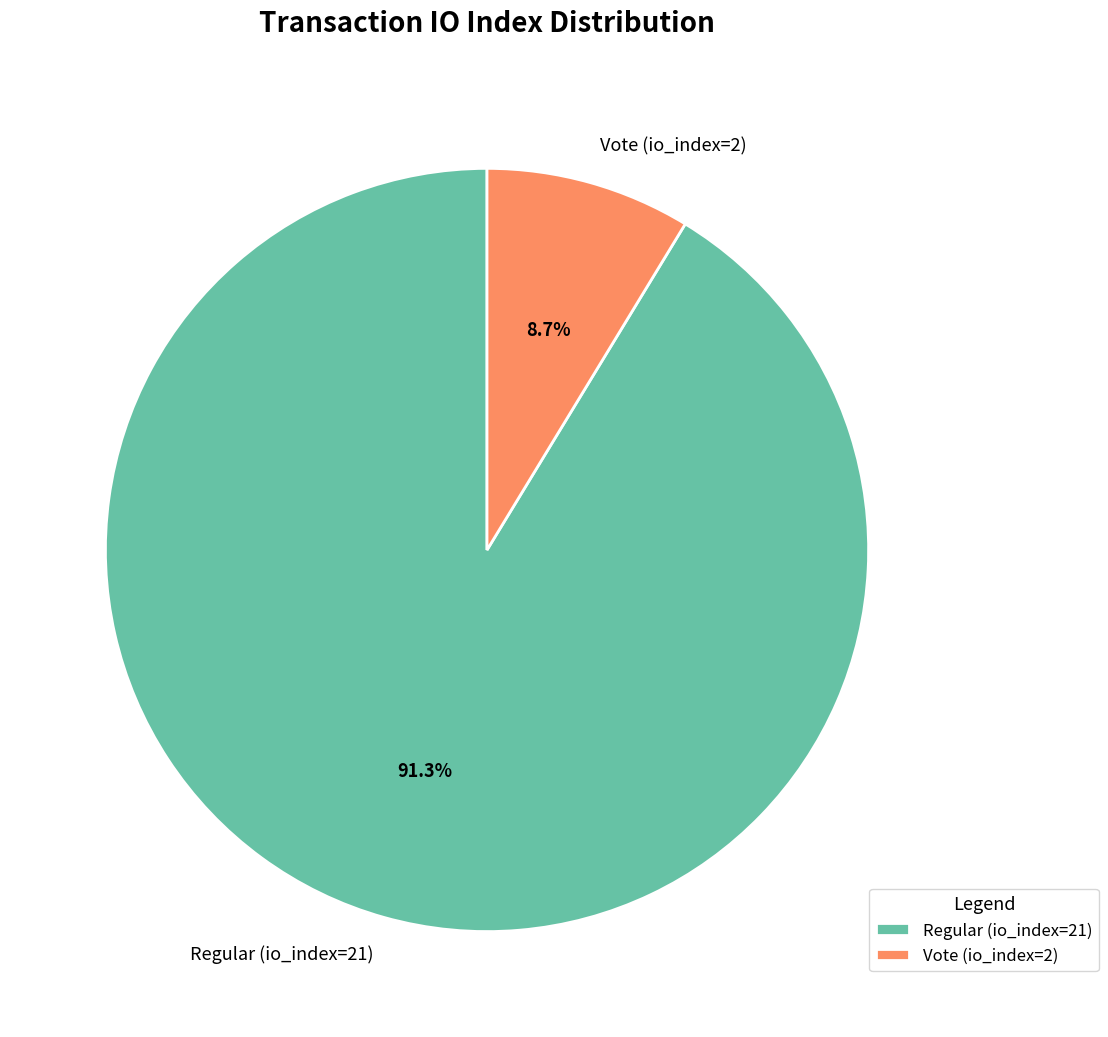

What is the largest slice in the pie chart?

Regular (io_index=21)